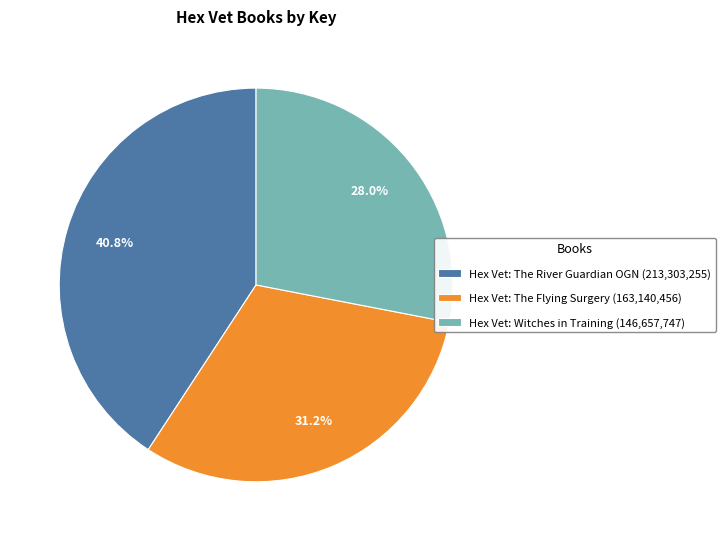

To the nearest percent, what portion does Hex Vet: The River Guardian OGN represent?

41%